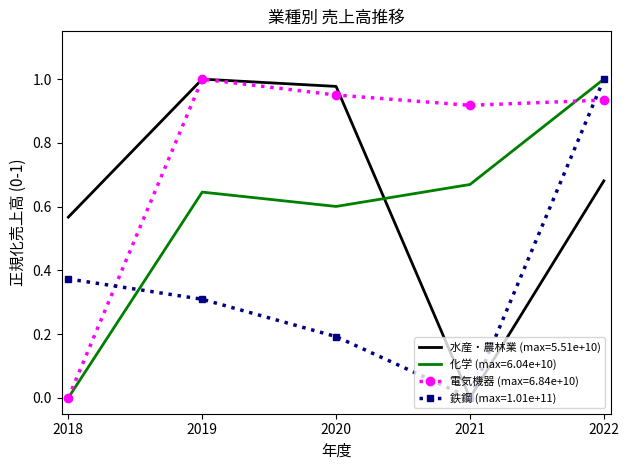

Which series has the largest total across all categories?

電気機器 (max=6.84e+10)